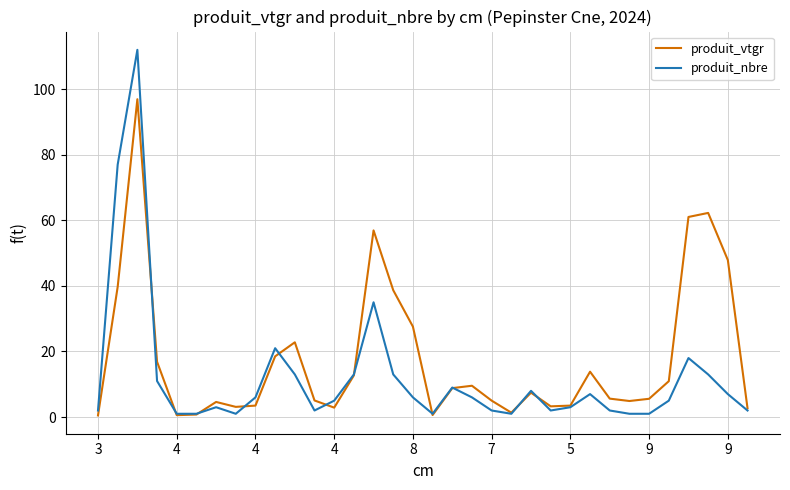

What is the greatest value displayed?

112.0